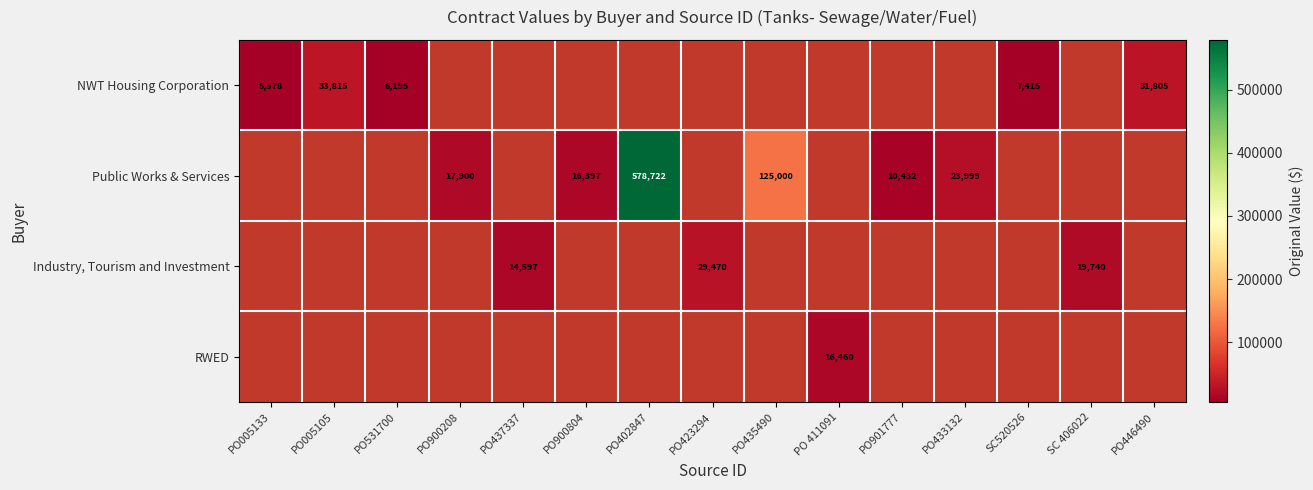

The value of NWT Housing Corporation at PO531700 is 6195. True or false?

True